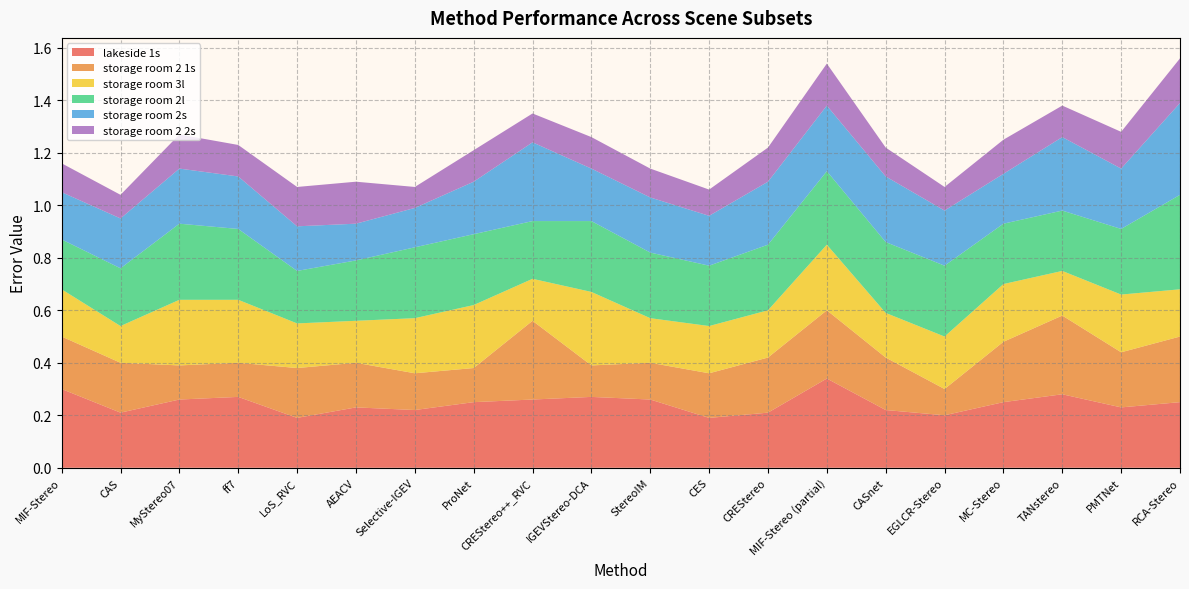

Reading right to left, list all the values displayed in this chart.

lakeside 1s: RCA-Stereo=0.2	PMTNet=0.2	TANstereo=0.3	MC-Stereo=0.2	EGLCR-Stereo=0.2	CASnet=0.2	MIF-Stereo (partial)=0.3	CREStereo=0.2	CES=0.2	StereoIM=0.3	IGEVStereo-DCA=0.3	CREStereo++_RVC=0.3	ProNet=0.2	Selective-IGEV=0.2	AEACV=0.2	LoS_RVC=0.2	ff7=0.3	MyStereo07=0.3	CAS=0.2	MIF-Stereo=0.3
storage room 2 1s: RCA-Stereo=0.2	PMTNet=0.2	TANstereo=0.3	MC-Stereo=0.2	EGLCR-Stereo=0.1	CASnet=0.2	MIF-Stereo (partial)=0.3	CREStereo=0.2	CES=0.2	StereoIM=0.1	IGEVStereo-DCA=0.1	CREStereo++_RVC=0.3	ProNet=0.1	Selective-IGEV=0.1	AEACV=0.2	LoS_RVC=0.2	ff7=0.1	MyStereo07=0.1	CAS=0.2	MIF-Stereo=0.2
storage room 3l: RCA-Stereo=0.2	PMTNet=0.2	TANstereo=0.2	MC-Stereo=0.2	EGLCR-Stereo=0.2	CASnet=0.2	MIF-Stereo (partial)=0.2	CREStereo=0.2	CES=0.2	StereoIM=0.2	IGEVStereo-DCA=0.3	CREStereo++_RVC=0.2	ProNet=0.2	Selective-IGEV=0.2	AEACV=0.2	LoS_RVC=0.2	ff7=0.2	MyStereo07=0.2	CAS=0.1	MIF-Stereo=0.2
storage room 2l: RCA-Stereo=0.4	PMTNet=0.2	TANstereo=0.2	MC-Stereo=0.2	EGLCR-Stereo=0.3	CASnet=0.3	MIF-Stereo (partial)=0.3	CREStereo=0.2	CES=0.2	StereoIM=0.2	IGEVStereo-DCA=0.3	CREStereo++_RVC=0.2	ProNet=0.3	Selective-IGEV=0.3	AEACV=0.2	LoS_RVC=0.2	ff7=0.3	MyStereo07=0.3	CAS=0.2	MIF-Stereo=0.2
storage room 2s: RCA-Stereo=0.3	PMTNet=0.2	TANstereo=0.3	MC-Stereo=0.2	EGLCR-Stereo=0.2	CASnet=0.2	MIF-Stereo (partial)=0.2	CREStereo=0.2	CES=0.2	StereoIM=0.2	IGEVStereo-DCA=0.2	CREStereo++_RVC=0.3	ProNet=0.2	Selective-IGEV=0.1	AEACV=0.1	LoS_RVC=0.2	ff7=0.2	MyStereo07=0.2	CAS=0.2	MIF-Stereo=0.2
storage room 2 2s: RCA-Stereo=0.2	PMTNet=0.1	TANstereo=0.1	MC-Stereo=0.1	EGLCR-Stereo=0.1	CASnet=0.1	MIF-Stereo (partial)=0.2	CREStereo=0.1	CES=0.1	StereoIM=0.1	IGEVStereo-DCA=0.1	CREStereo++_RVC=0.1	ProNet=0.1	Selective-IGEV=0.1	AEACV=0.2	LoS_RVC=0.1	ff7=0.1	MyStereo07=0.1	CAS=0.1	MIF-Stereo=0.1